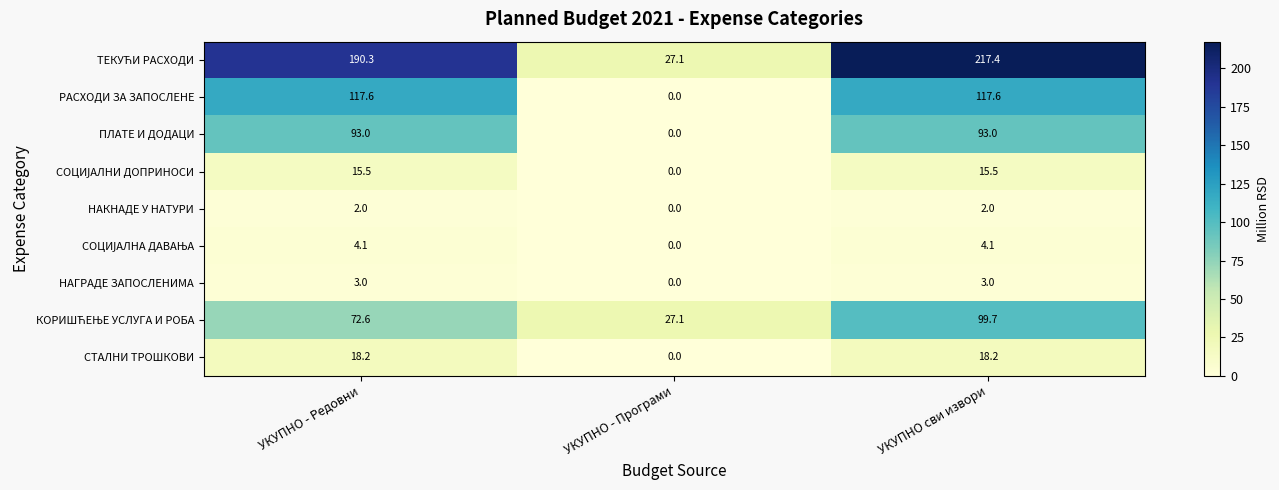

What is the difference between the second highest and minimum values in the НАГРАДЕ ЗАПОСЛЕНИМА series?

3.0